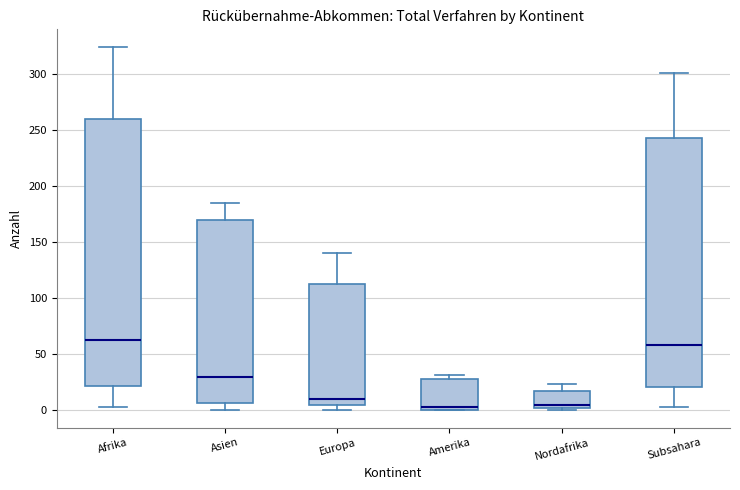

Reading left to right, transcribe this box plot: for each box, give where its median line is, the range the box spans, and where its two whiskers end, as read against the y-axis. The values are not printed on the chart, so give them approximately, as read against the axis.

Afrika: median 60, box 20 to 260, whiskers 0 to 325
Asien: median 30, box 5 to 170, whiskers 0 to 185
Europa: median 10, box 5 to 115, whiskers 0 to 140
Amerika: median 5, box 0 to 25, whiskers 0 to 30
Nordafrika: median 5, box 0 to 15, whiskers 0 to 25
Subsahara: median 60, box 20 to 245, whiskers 0 to 300